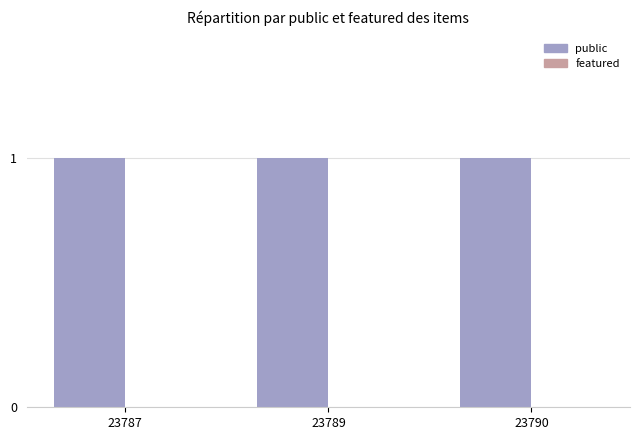

What is the spread (max minus min) of values at 23789?

1